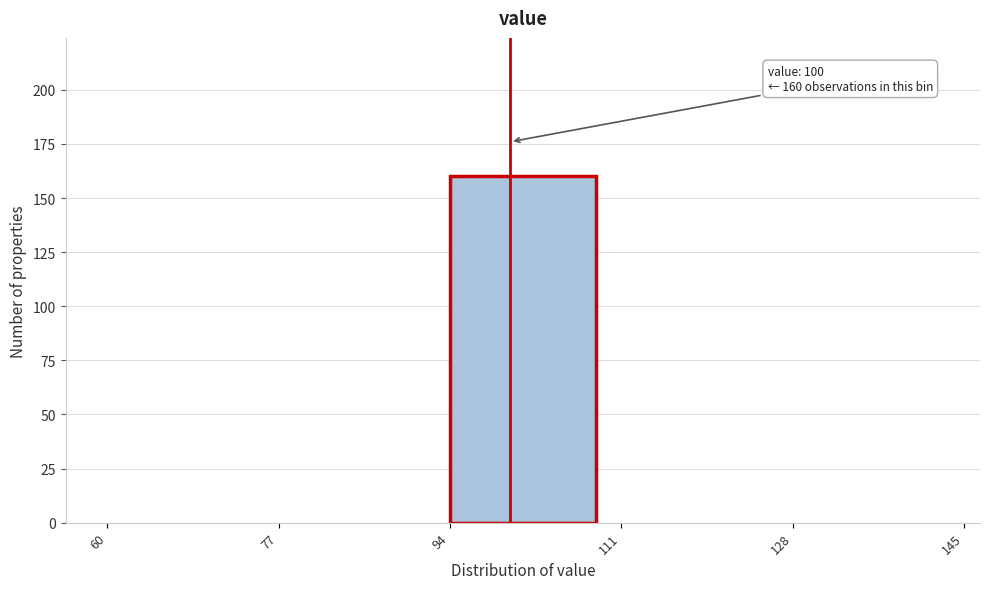

Over which range of the x-axis is the bar tallest?

94 to 111